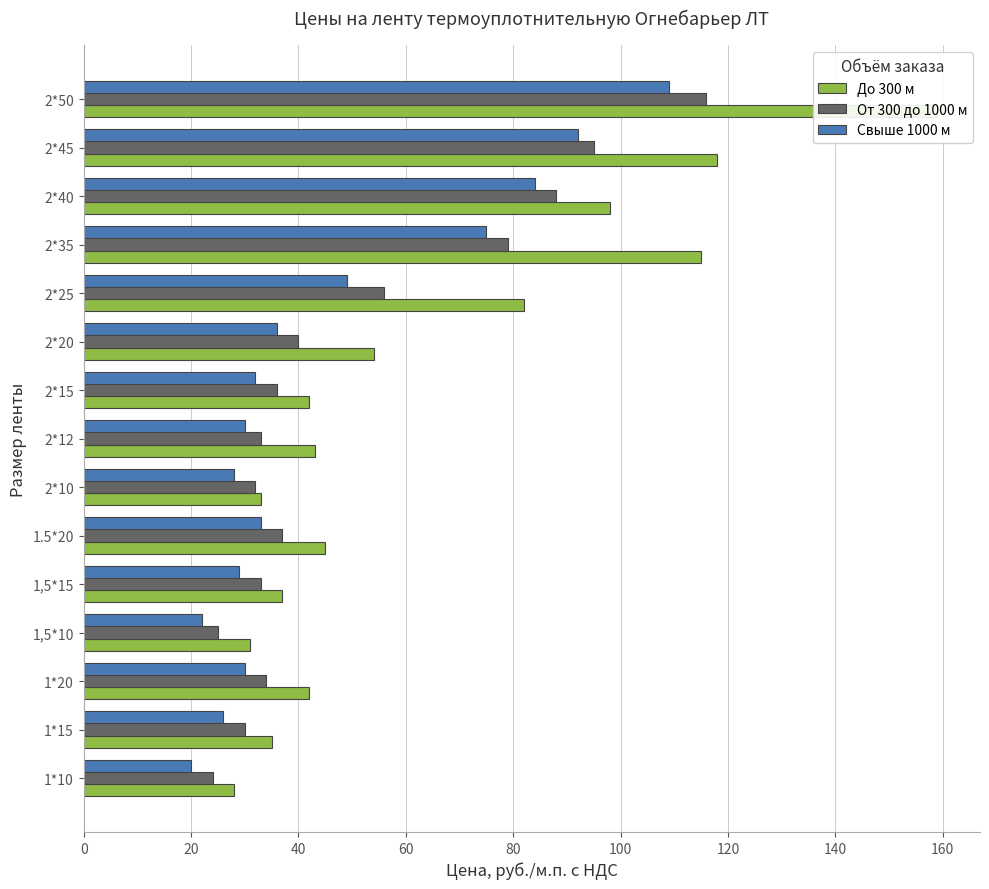

The value of От 300 до 1000 м at 1*20 is 51. True or false?

False